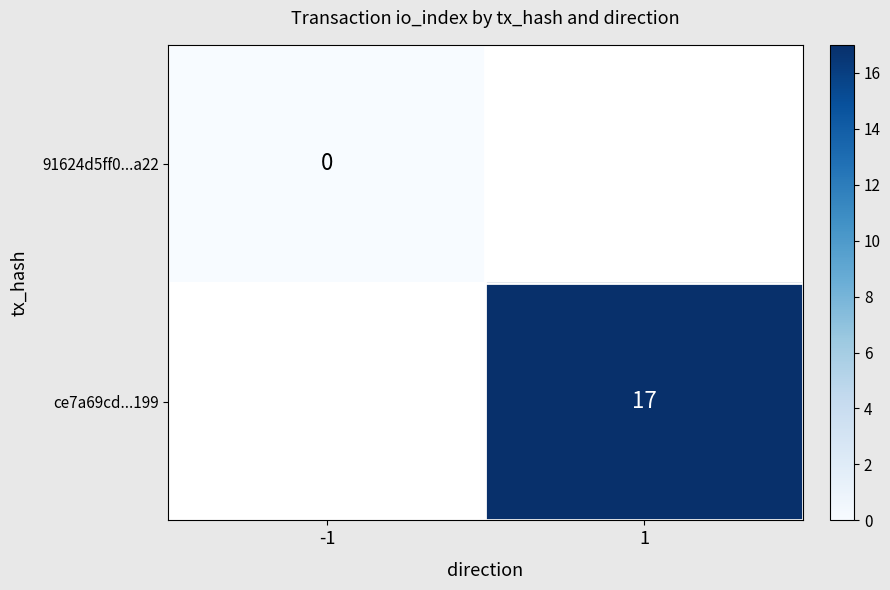

How many categories are shown in the chart?

2